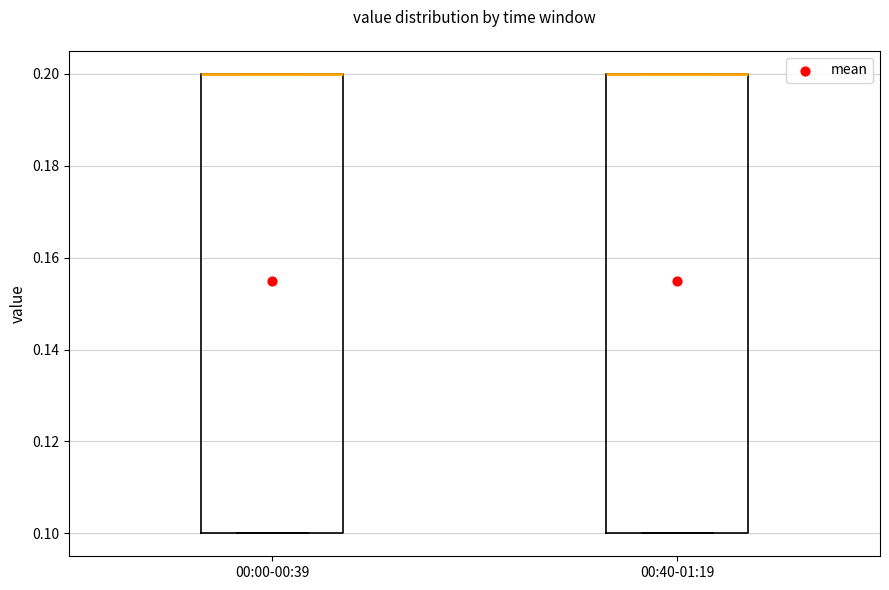

Reading left to right, read every box against the y-axis: the position of its median line, the range the box covers, and the ends of its whiskers. The values are not printed on the chart, so give them approximately, as read against the axis.

00:00-00:39: median 0.2 (drawn on the box's upper edge), box 0.1 to 0.2, whiskers 0.1 to 0.2
00:40-01:19: median 0.2 (drawn on the box's upper edge), box 0.1 to 0.2, whiskers 0.1 to 0.2